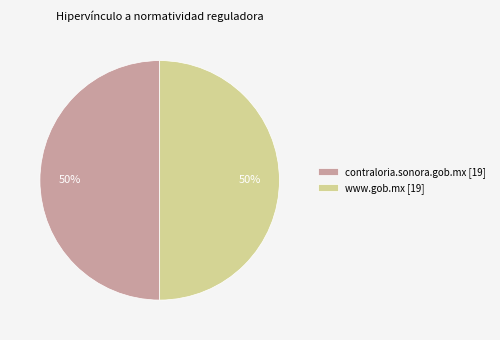

To the nearest percent, what percentage of the pie is contraloria.sonora.gob.mx [19]?

50%